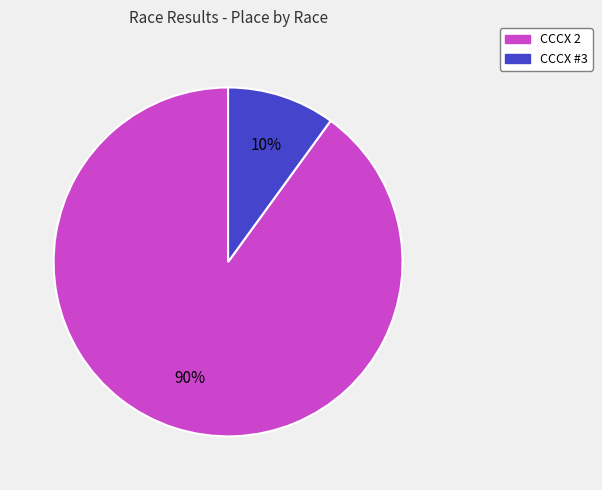

True or false: CCCX #3 accounts for 10% of the total.

True